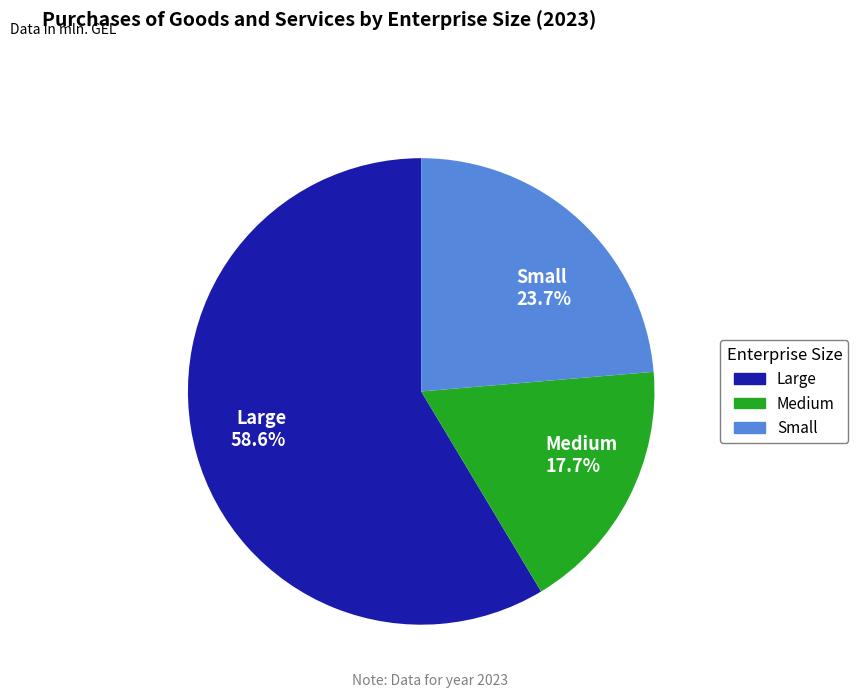

To the nearest percent, what portion does Medium represent?

18%